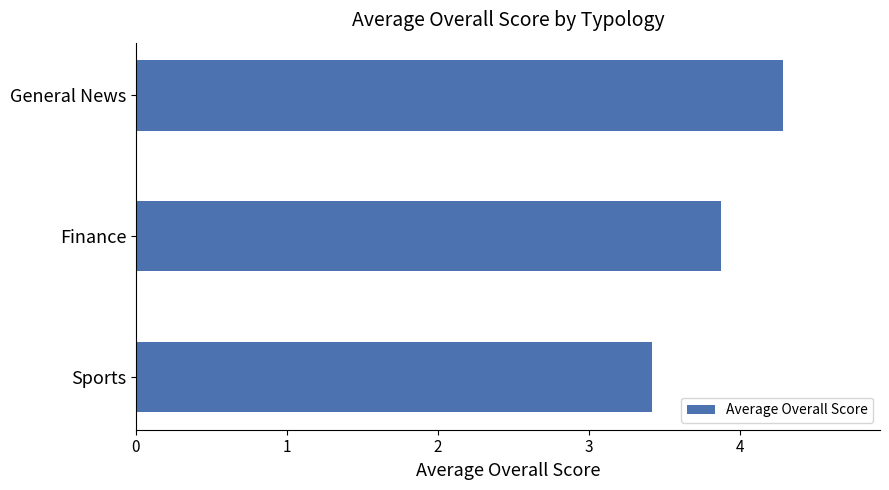

At which label is the value closest to 3?

Sports